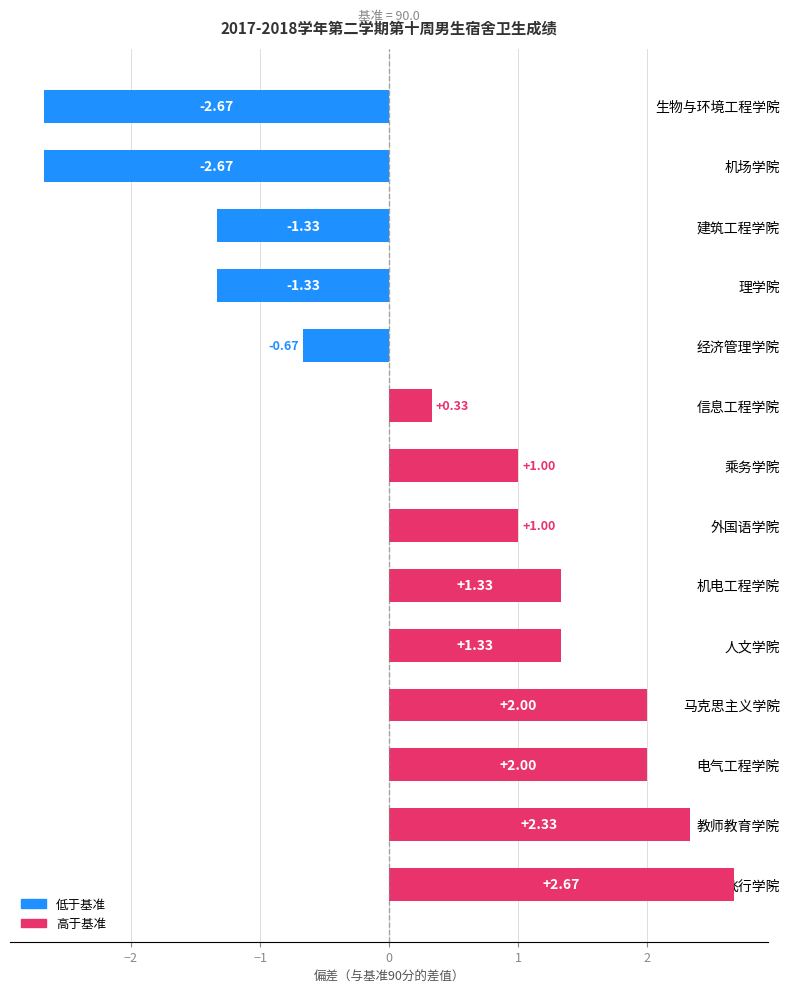

What is the average value?

0.4